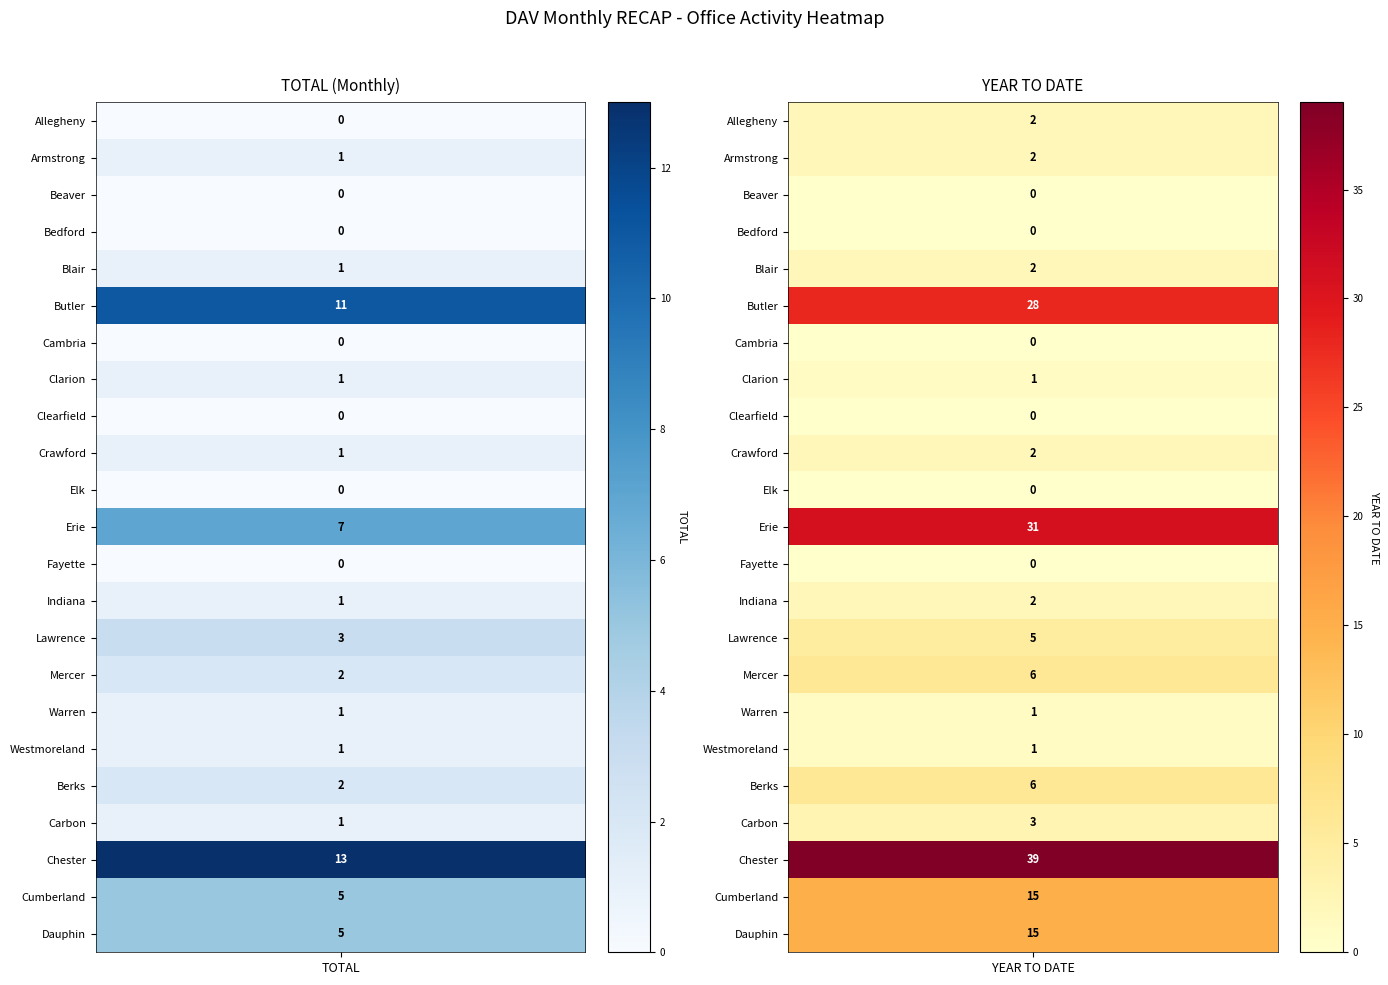

The Clearfield series shows 0 at TOTAL. True or false?

True